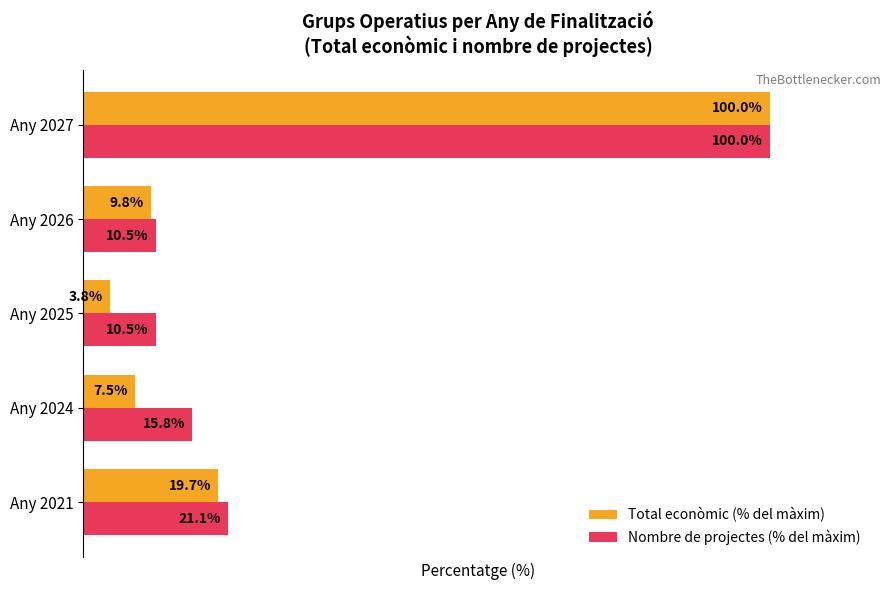

At which category does the chart reach its minimum across all series?

Any 2025